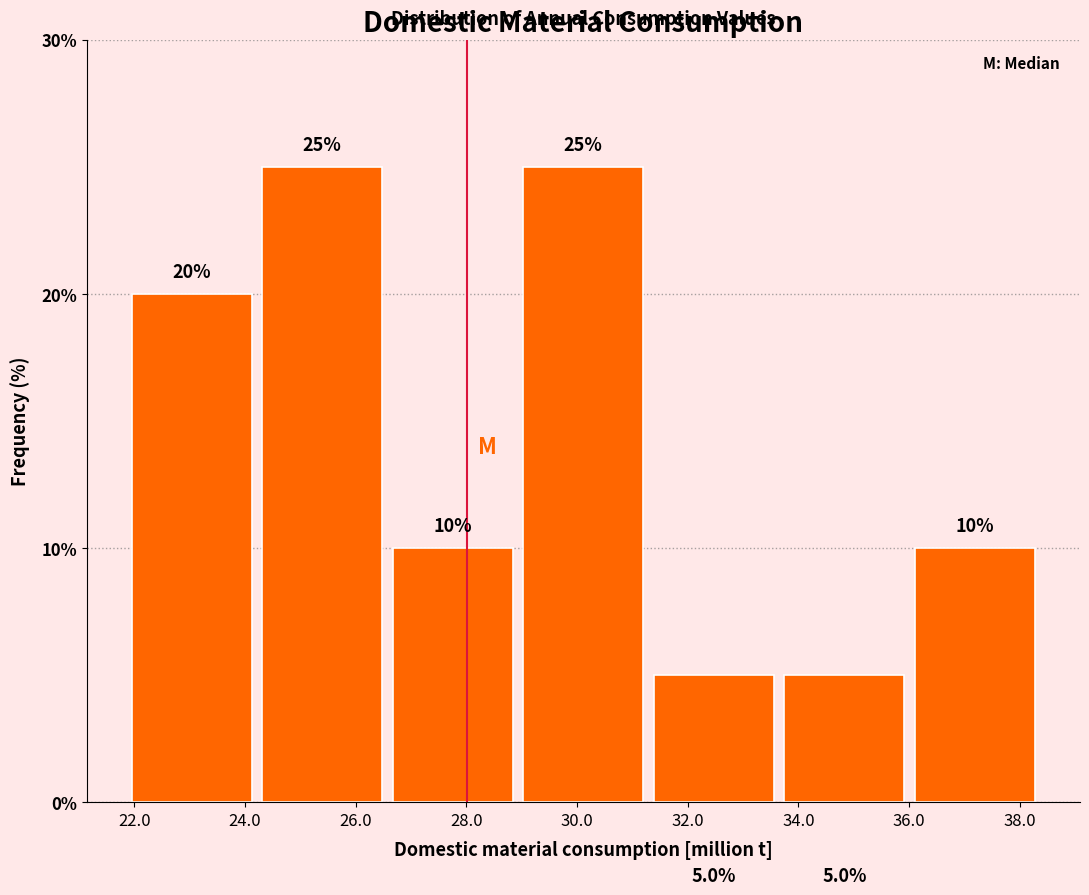

Reading left to right, transcribe this chart: for each bar, give the range it covers on the x-axis and its height. The bar edges are not printed on the chart, so give them approximately, as read against the axis.

21.8 to 24.2: 20.0
24.2 to 26.6: 25.0
26.6 to 29.0: 10.0
29.0 to 31.2: 25.0
31.2 to 33.6: 5.0
33.6 to 36.0: 5.0
36.0 to 38.4: 10.0